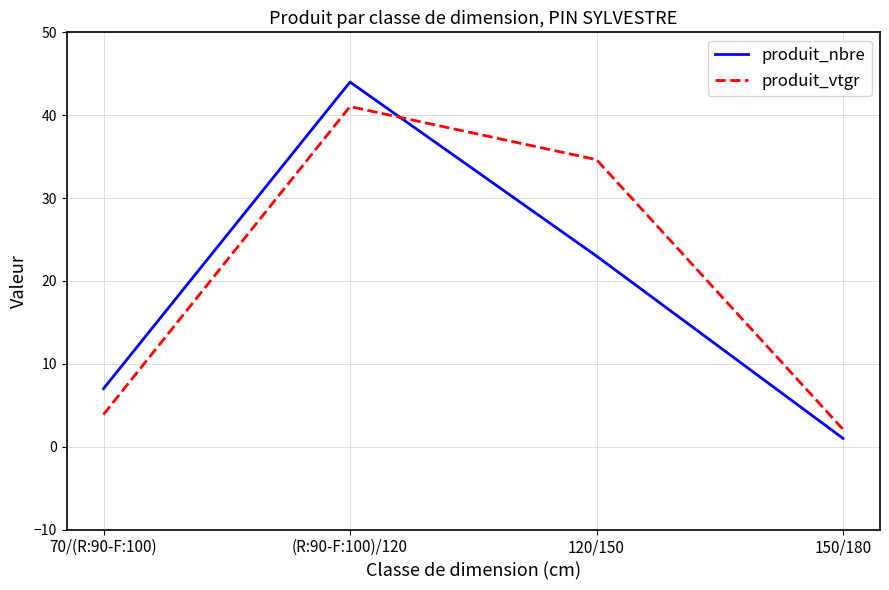

True or false: produit_nbre has a value of 7.0 at 70/(R:90-F:100).

True